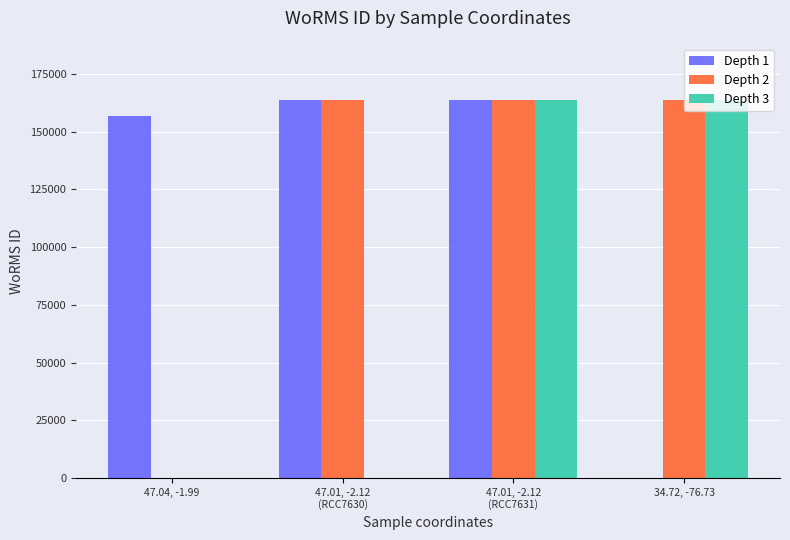

Is the value of Depth 2 at 34.72, -76.73 greater than the value of Depth 1 at 47.04, -1.99?

Yes